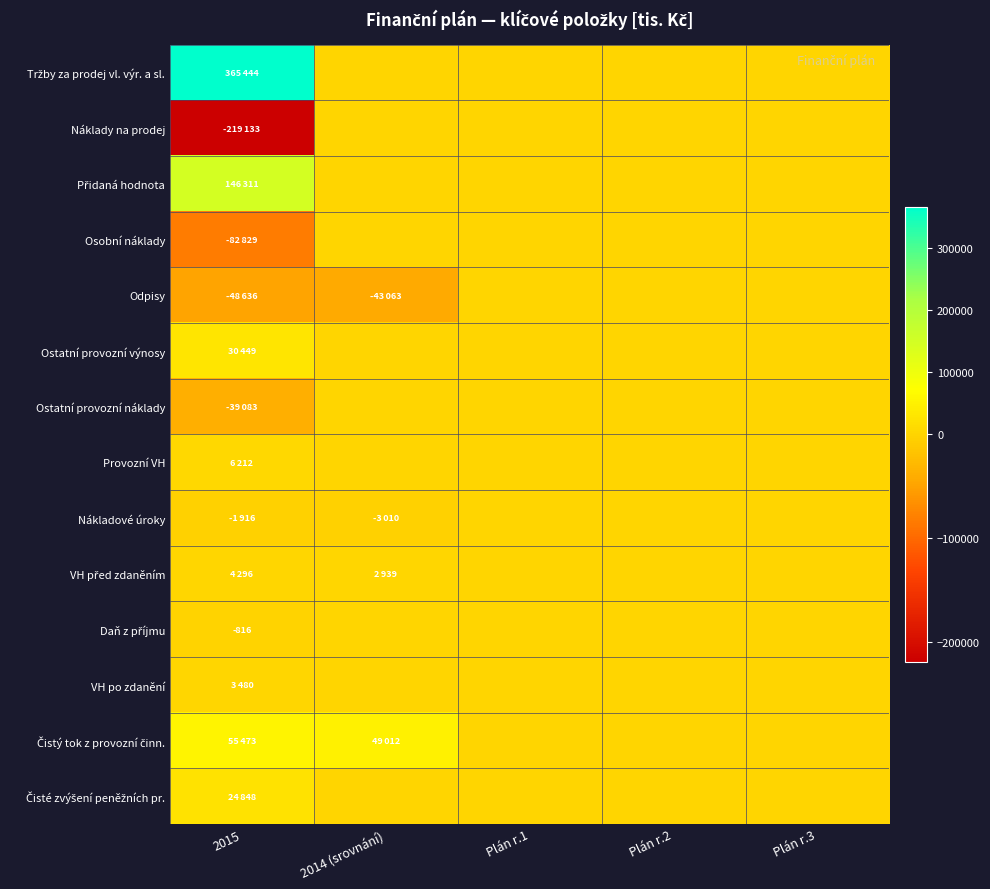

At how many categories does at least one series exceed 261518?

1